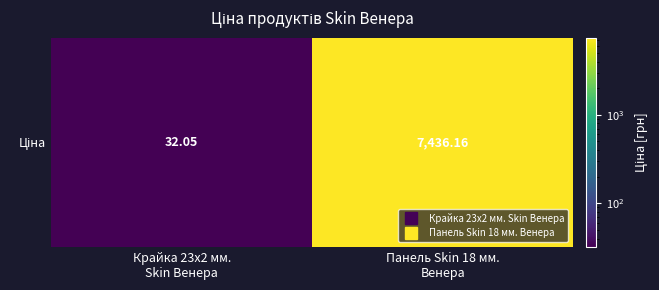

What is the average value?

3734.1